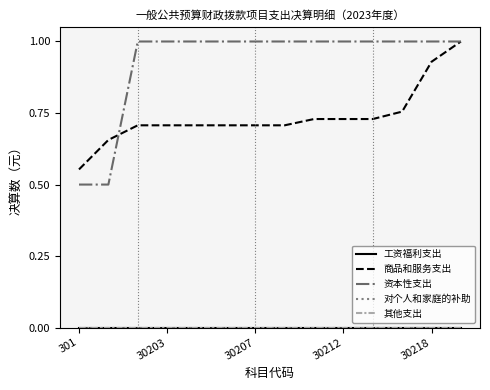

Does the chart display data point markers on the line(s)?

No